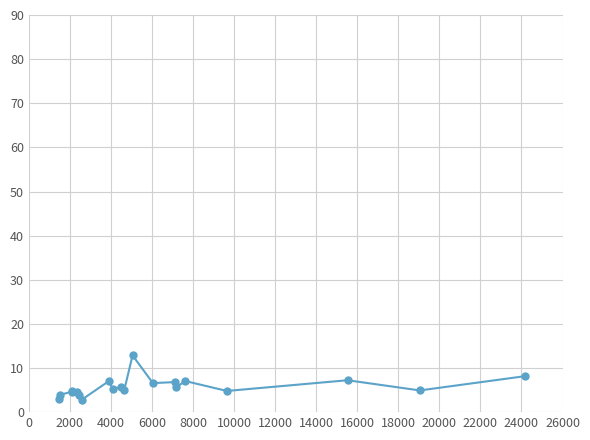

How many series are shown in this chart?

1